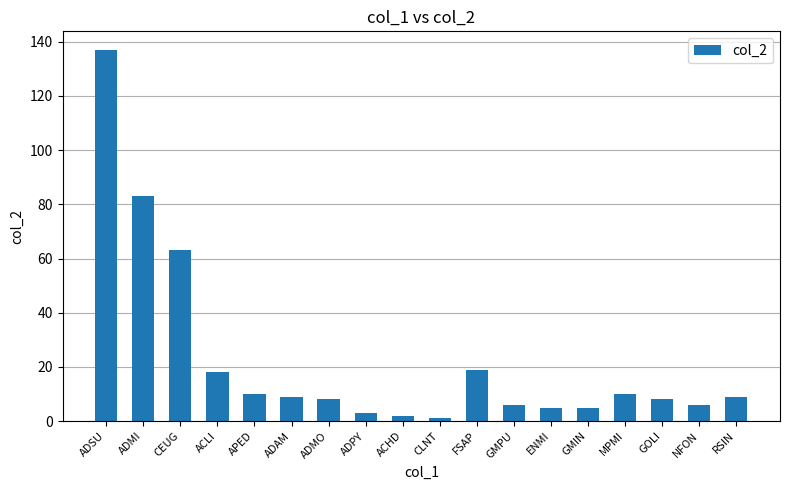

What is the average value?

22